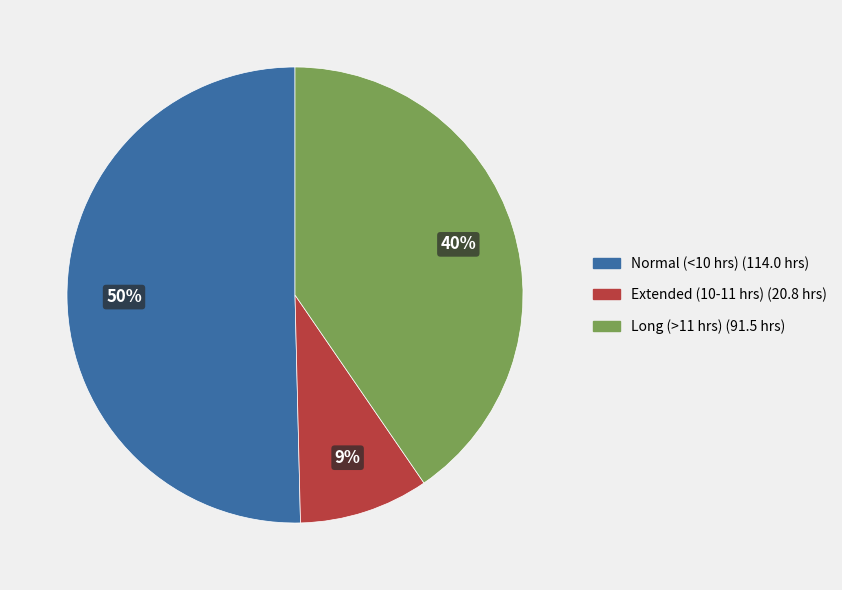

To the nearest percent, what is the difference between the largest and smallest slice percentages?

41%